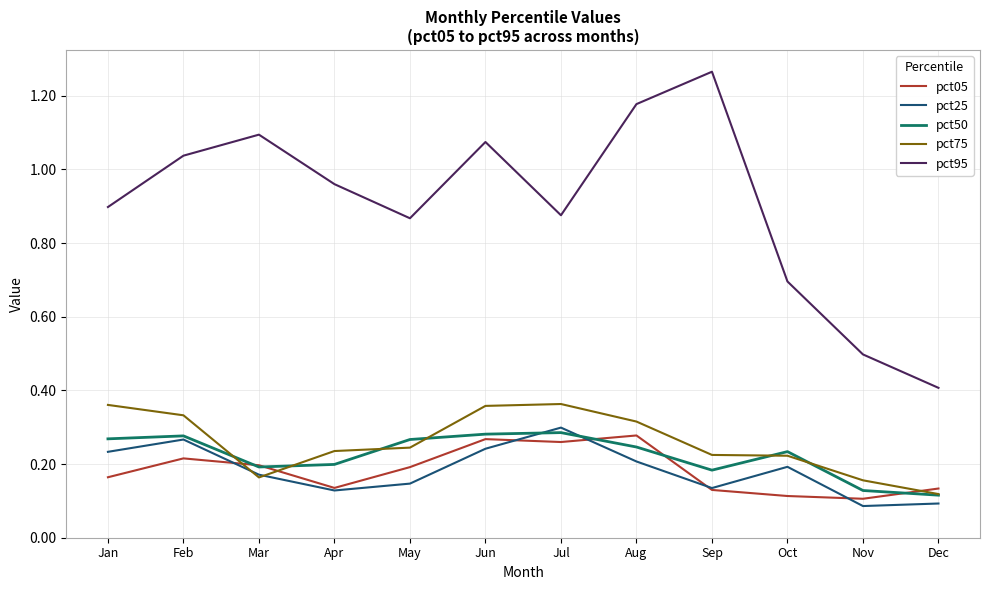

What are all the series names shown in the legend?

pct05, pct25, pct50, pct75, pct95